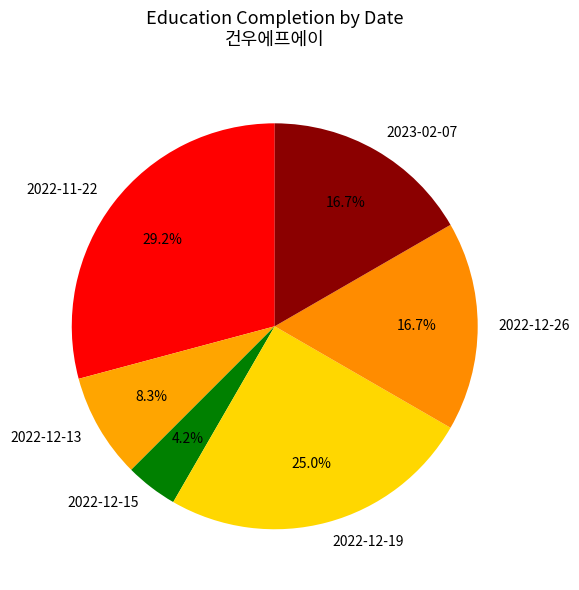

Which has a higher value, 2023-02-07 or 2022-12-15?

2023-02-07